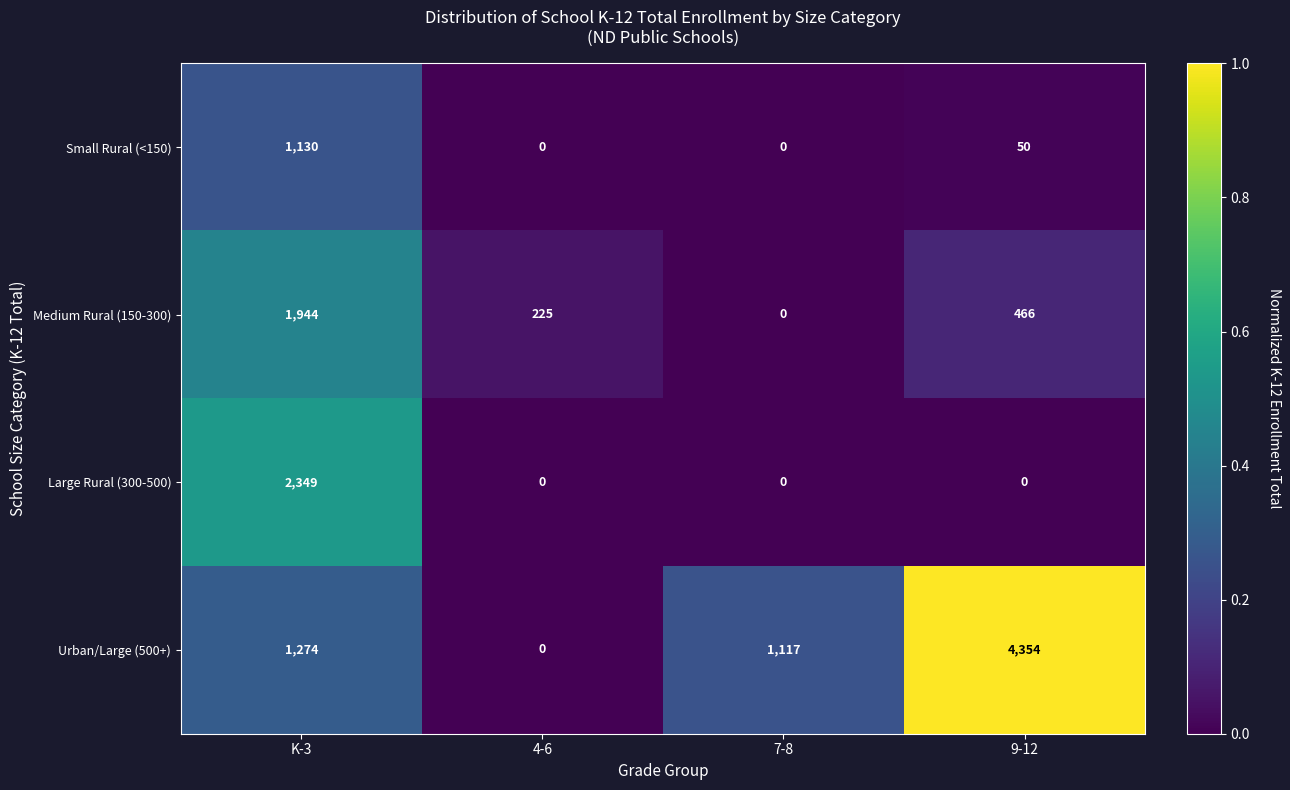

Reading left to right, extract all data points from this chart.

Small Rural (<150): 1130	0	0	50
Medium Rural (150-300): 1944	225	0	466
Large Rural (300-500): 2349	0	0	0
Urban/Large (500+): 1274	0	1117	4354